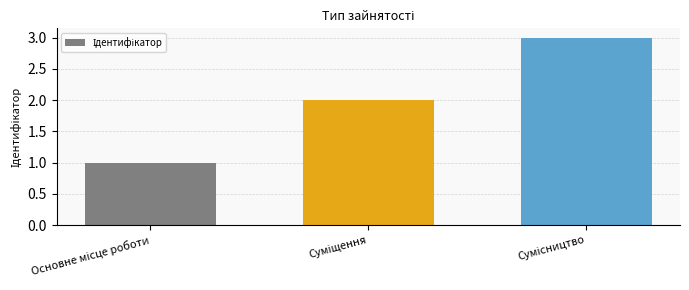

What is the sum of all values?

6